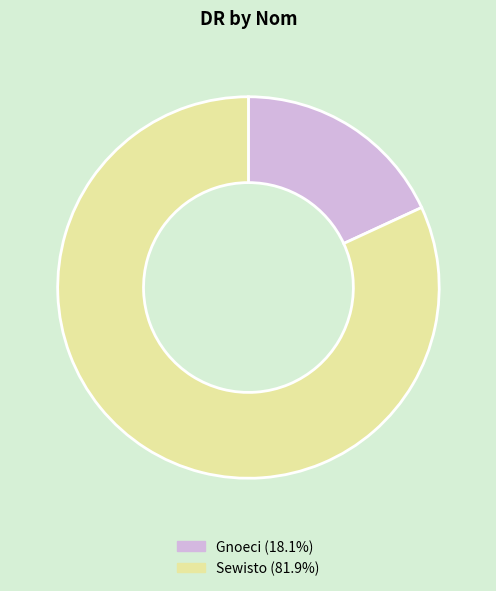

Approximately how many times larger is the value at Gnoeci compared to Sewisto?

0.2